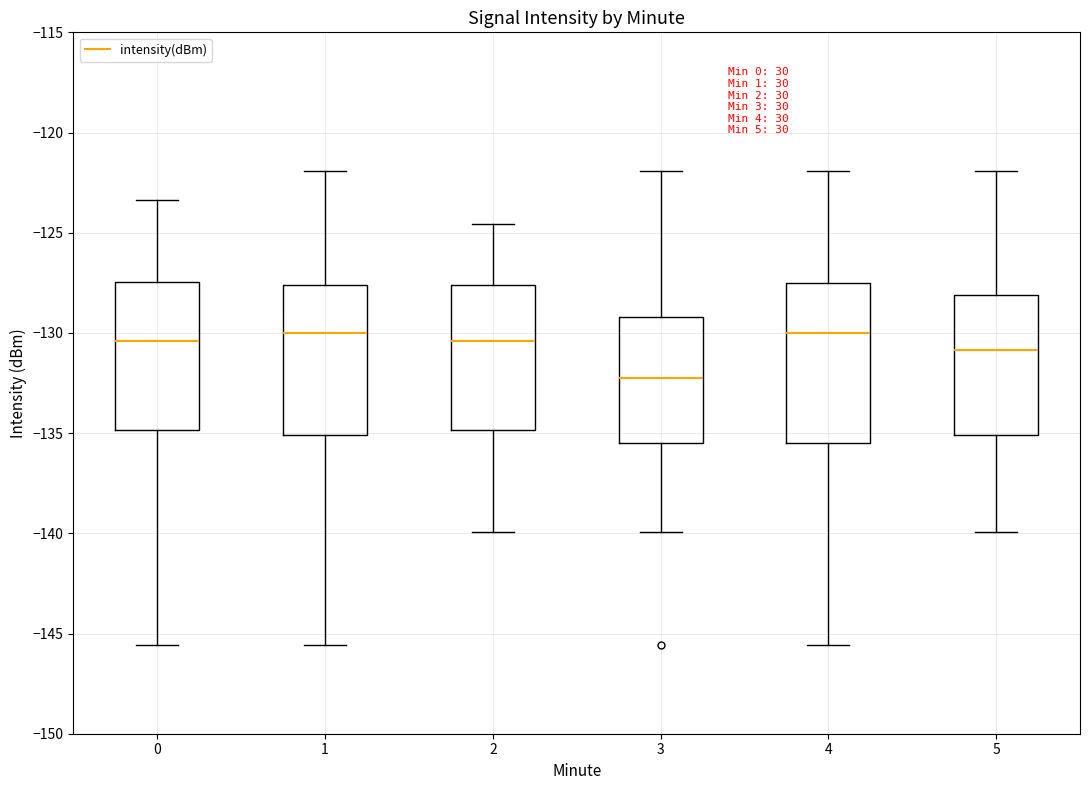

Reading left to right, transcribe this box plot: for each box, give where its median line is, the range the box spans, and where its two whiskers end, as read against the y-axis. The values are not printed on the chart, so give them approximately, as read against the axis.

0: median -130.5, box -135.0 to -127.5, whiskers -145.5 to -123.5
1: median -130.0, box -135.0 to -127.5, whiskers -145.5 to -122.0
2: median -130.5, box -135.0 to -127.5, whiskers -140.0 to -124.5
3: median -132.0, box -135.5 to -129.0, whiskers -140.0 to -122.0
4: median -130.0, box -135.5 to -127.5, whiskers -145.5 to -122.0
5: median -131.0, box -135.0 to -128.0, whiskers -140.0 to -122.0